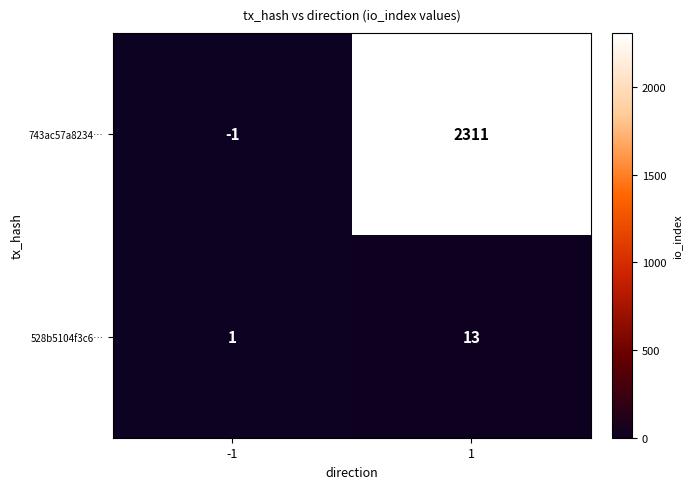

Which series changed the most between -1 and 1?

743ac57a8234…